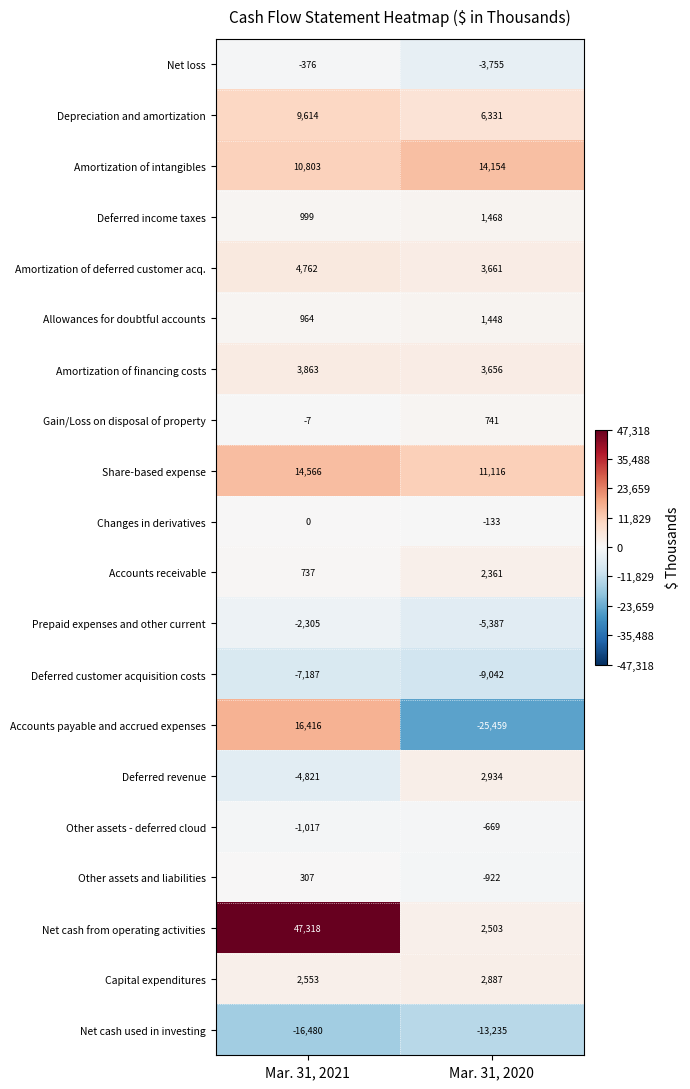

Is it true that Deferred revenue equals -4821 at Mar. 31, 2021?

True